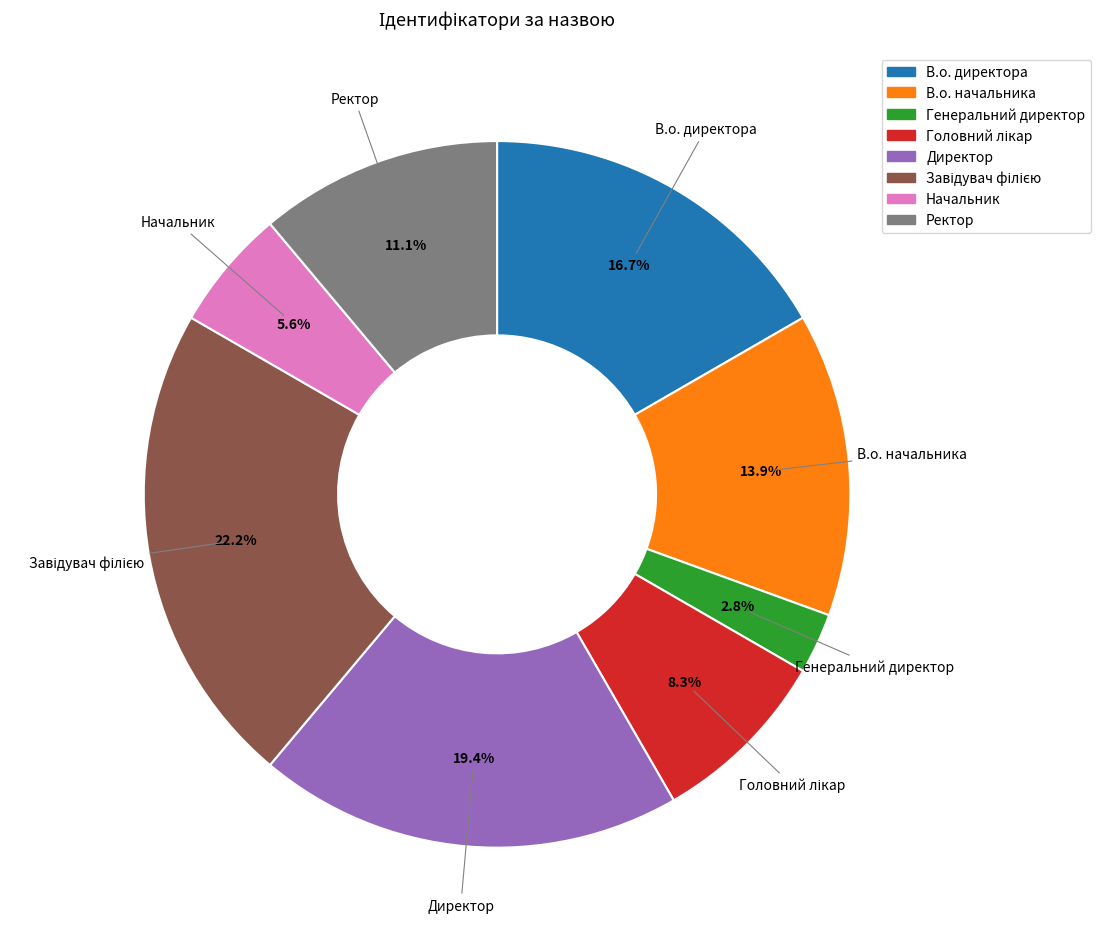

To the nearest percent, what is the difference between the В.о. директора and Генеральний директор slice percentages?

14%